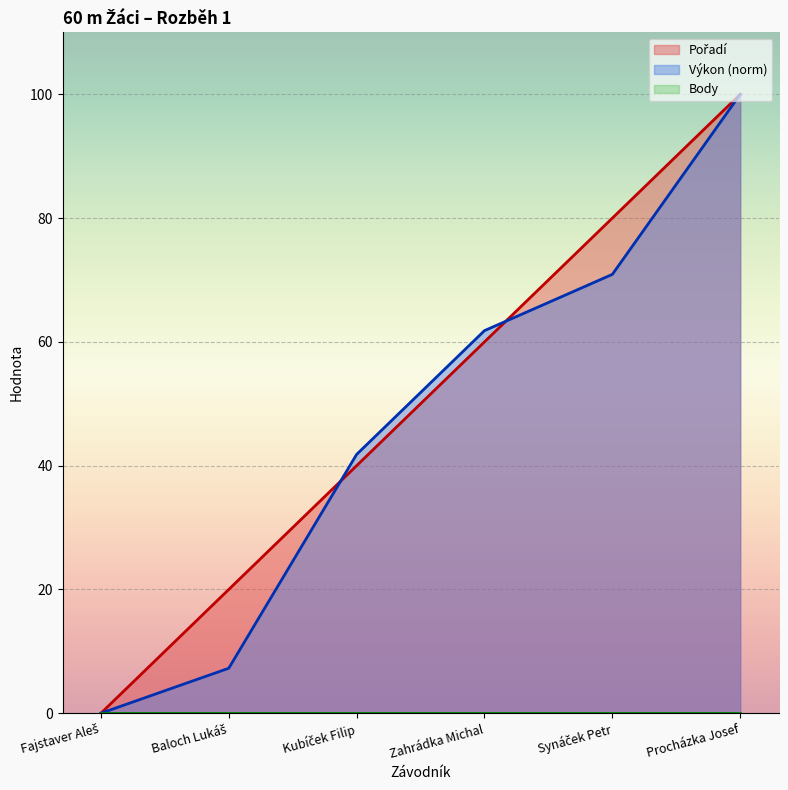

Which category has the lowest value across all series?

Fajstaver Aleš